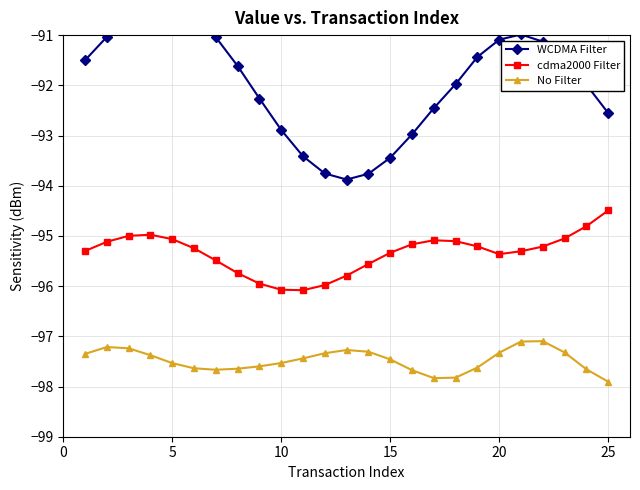

What is the lowest value of the No Filter series?

-97.9